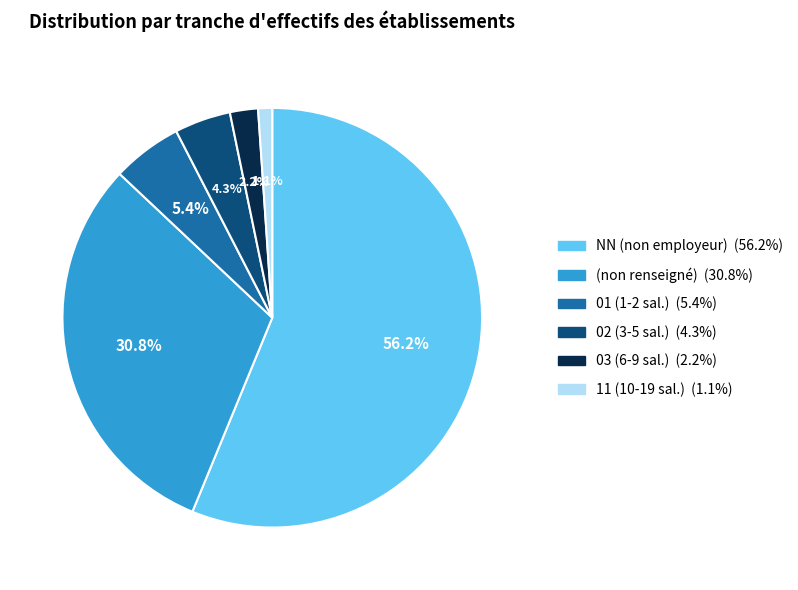

Is there any slice that represents more than half of the pie?

Yes